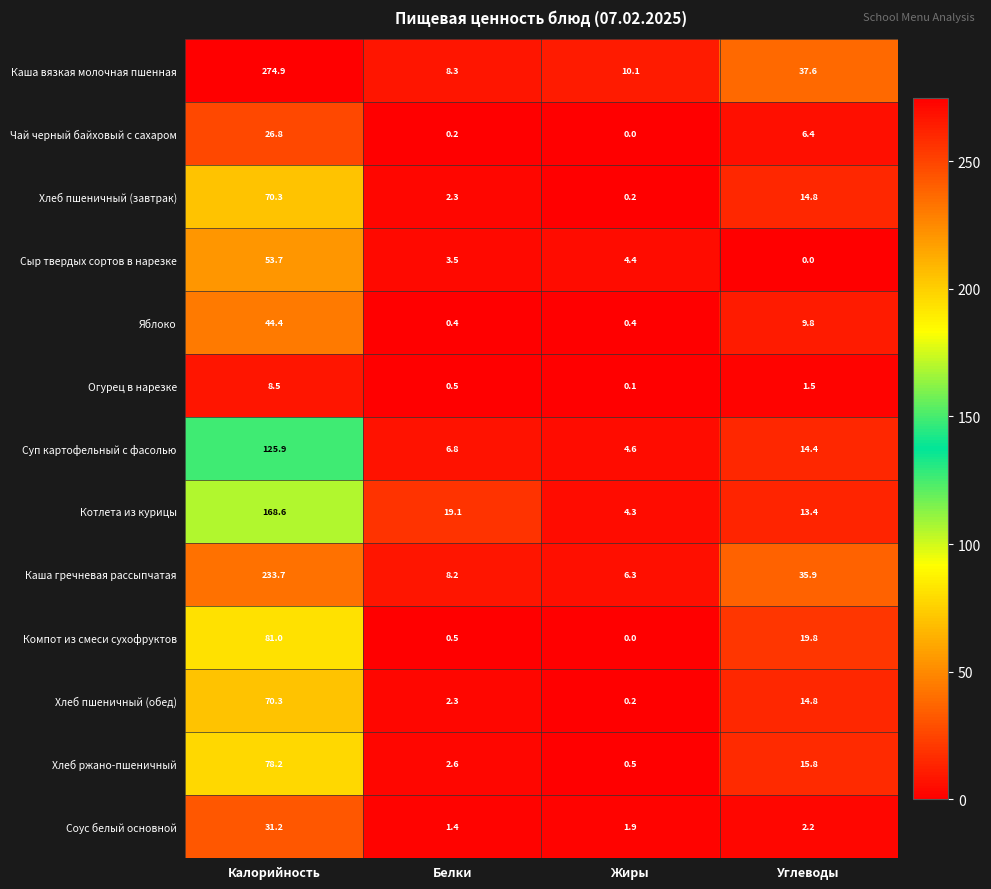

At which category is the sum across all series the highest?

Калорийность